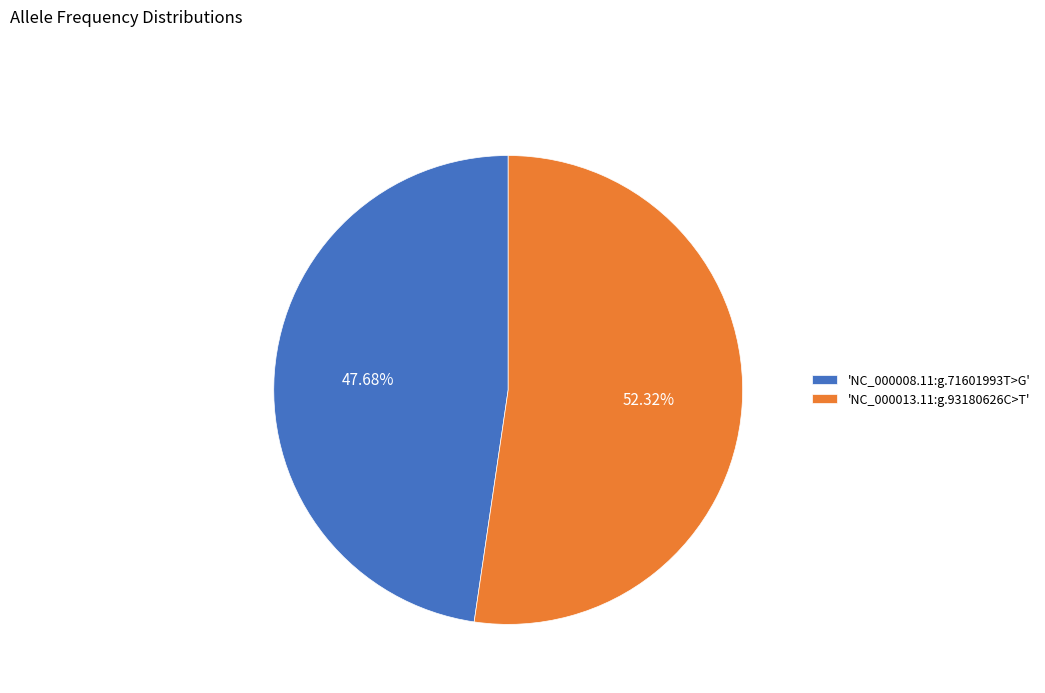

Between 'NC_000013.11:g.93180626C>T' and 'NC_000008.11:g.71601993T>G', which is larger?

'NC_000013.11:g.93180626C>T'